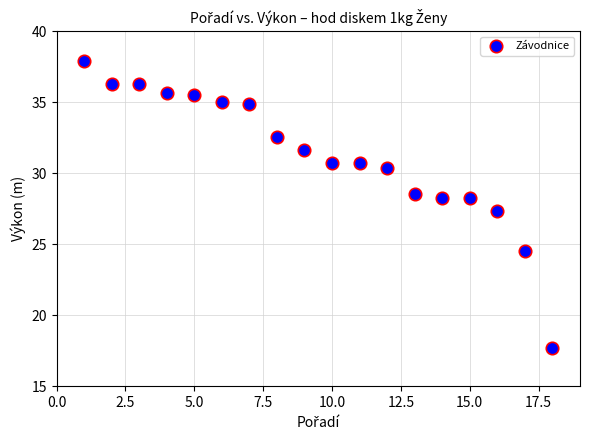

What Y value in the scatter plot is closest to 27?

27.3